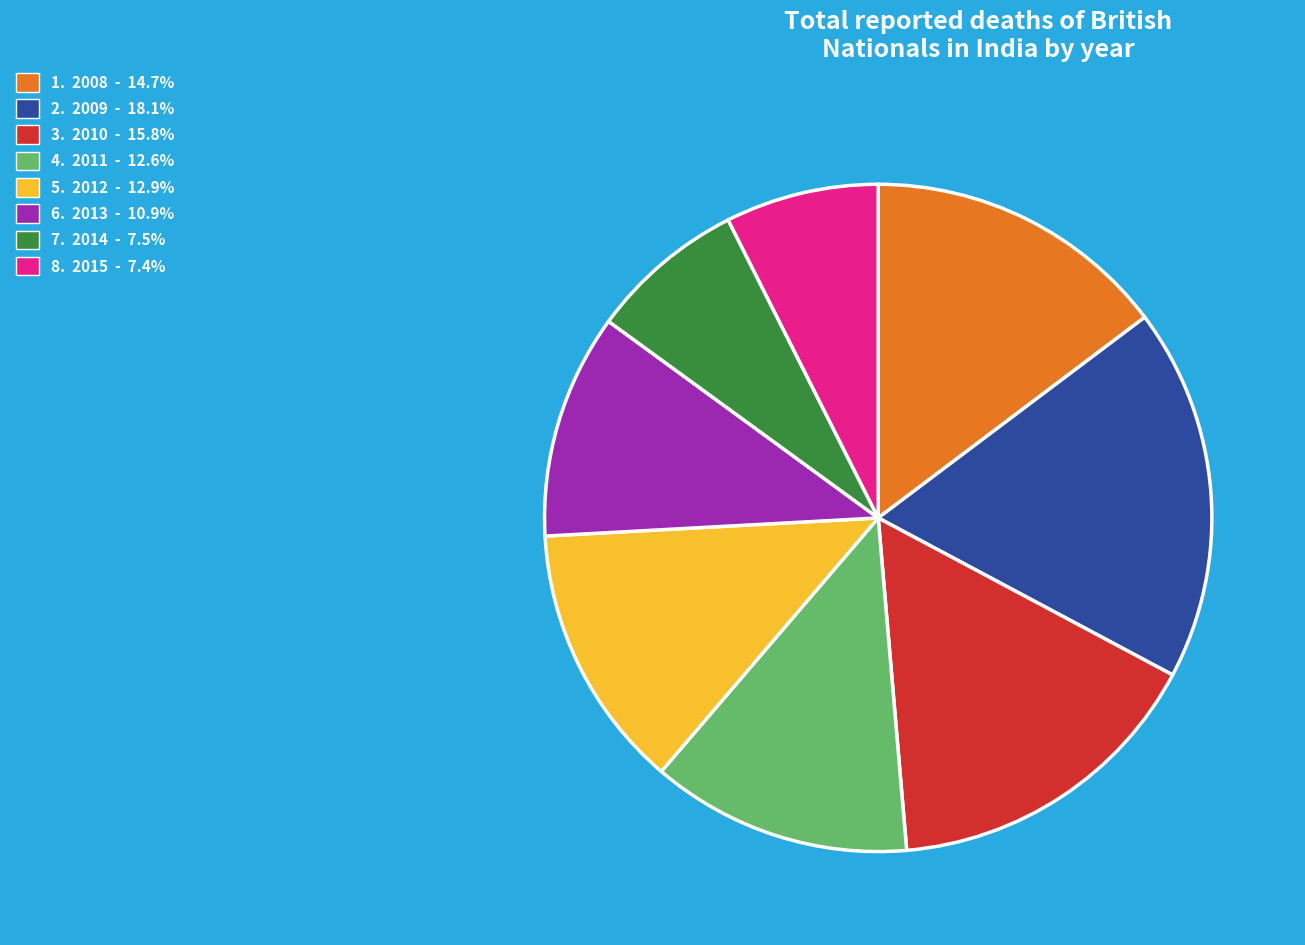

Count the number of slices in the pie.

8